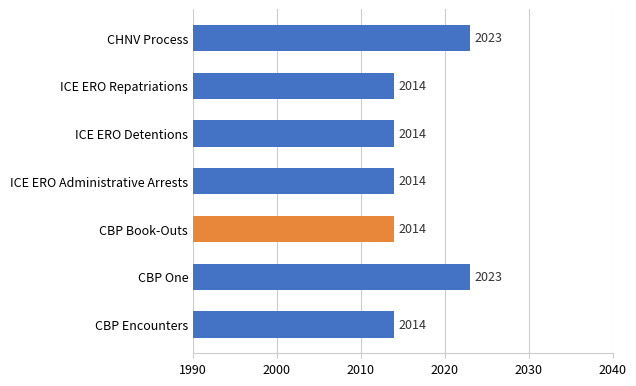

Reading bottom to top, extract all data points from this chart.

CBP Encounters=2014	CBP One=2023	CBP Book-Outs=2014	ICE ERO Administrative Arrests=2014	ICE ERO Detentions=2014	ICE ERO Repatriations=2014	CHNV Process=2023